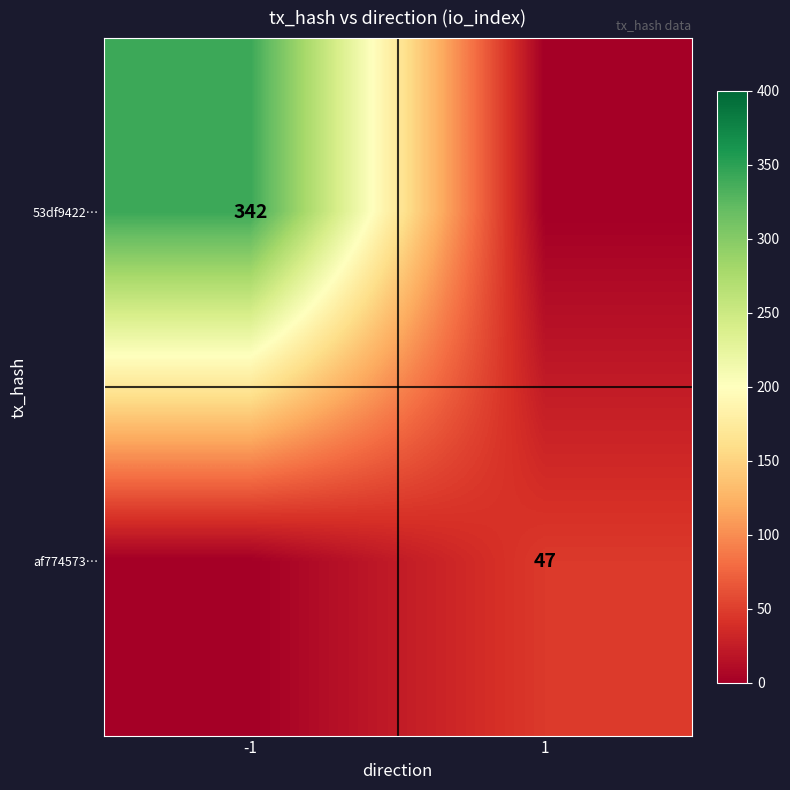

The value of 53df9422… at -1 is 92. True or false?

False